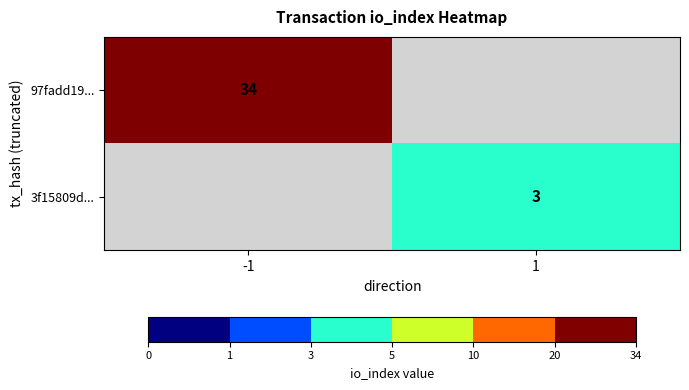

Is the value of 97fadd19... at -1 greater than the value of 3f15809d... at 1?

Yes